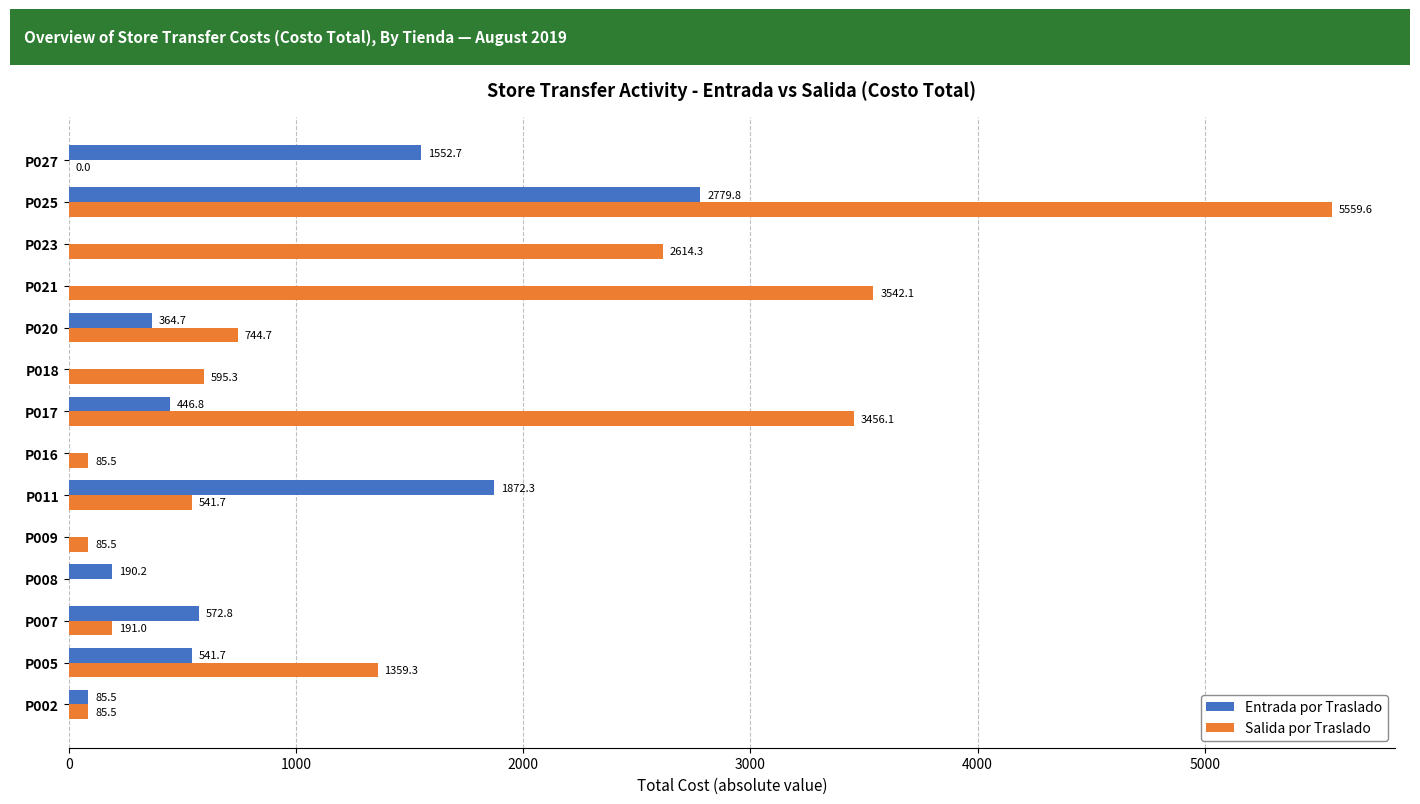

What are all the series names shown in the legend?

Entrada por Traslado, Salida por Traslado